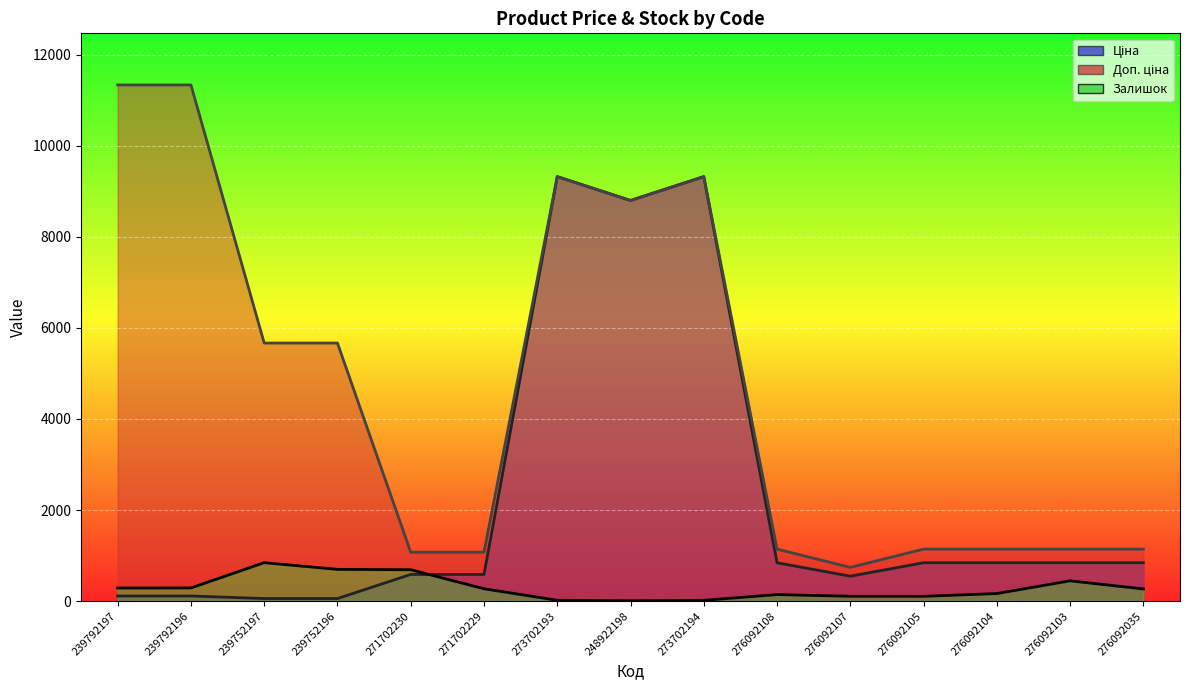

List the labels in order of Ціна value, smallest first.

239752197, 239752196, 239792197, 239792196, 276092107, 271702230, 271702229, 276092108, 276092105, 276092104, 276092103, 276092035, 248922198, 273702193, 273702194